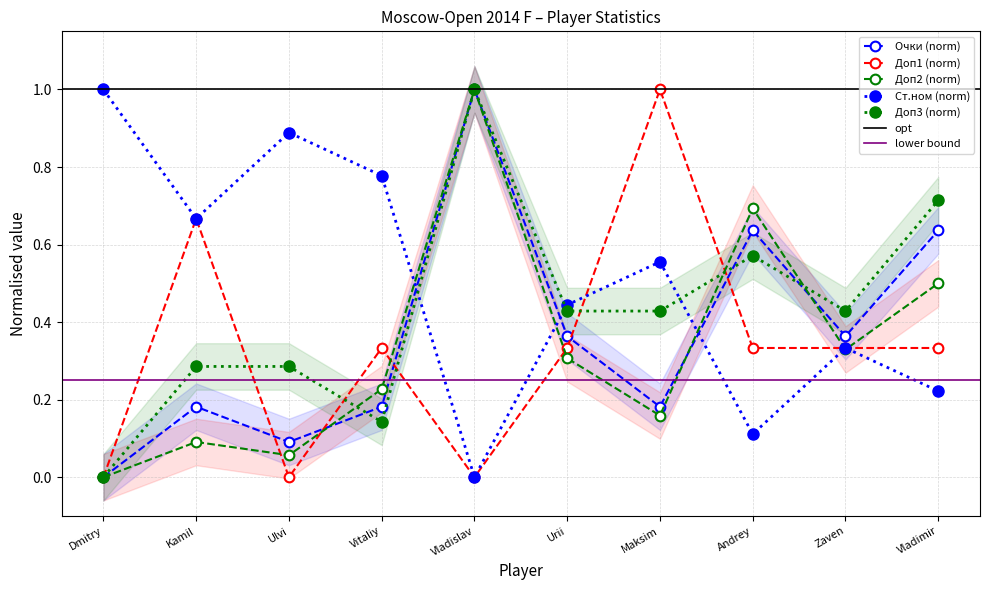

True or false: Доп1 has more than 2 interior local peaks.

True